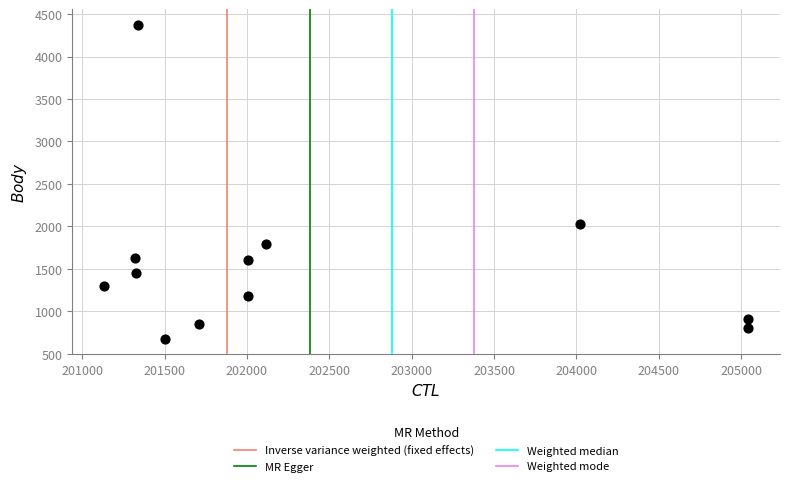

What is the range of Y values (max minus min)?

3693